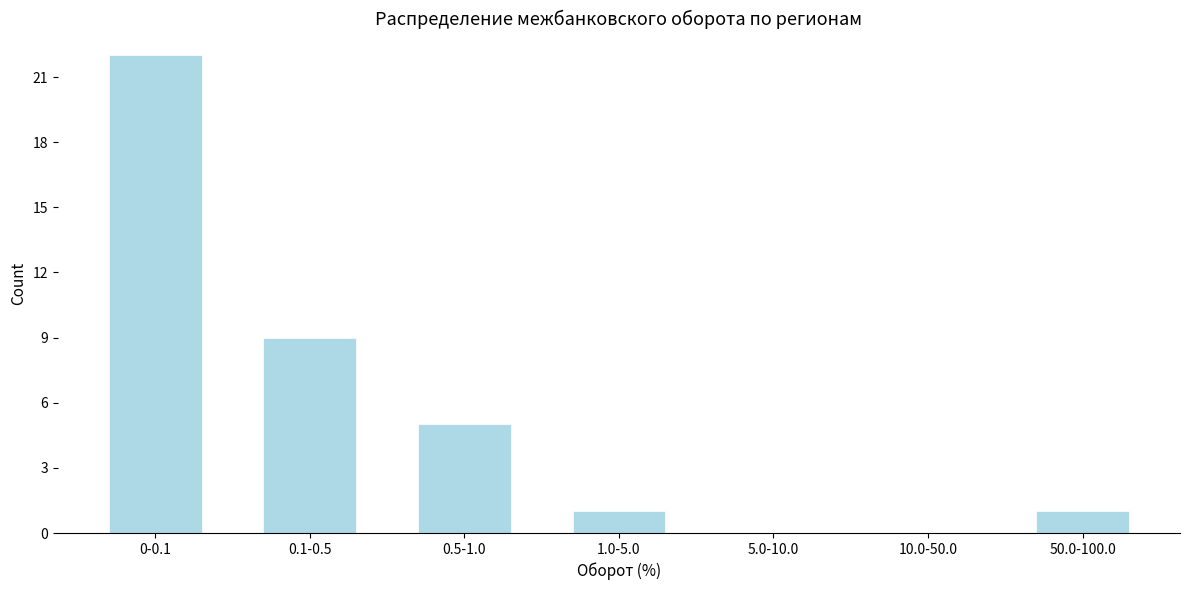

Reading left to right, extract all data points from this chart.

0-0.1=22	0.1-0.5=9	0.5-1.0=5	1.0-5.0=1	5.0-10.0=0	10.0-50.0=0	50.0-100.0=1